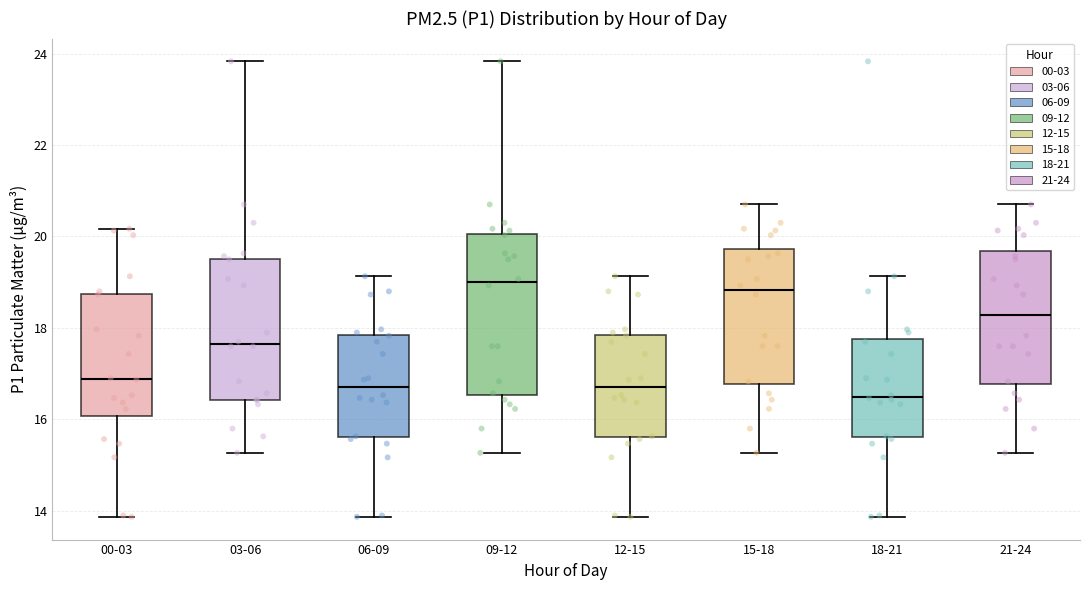

Which box's median line is the lowest?

18-21